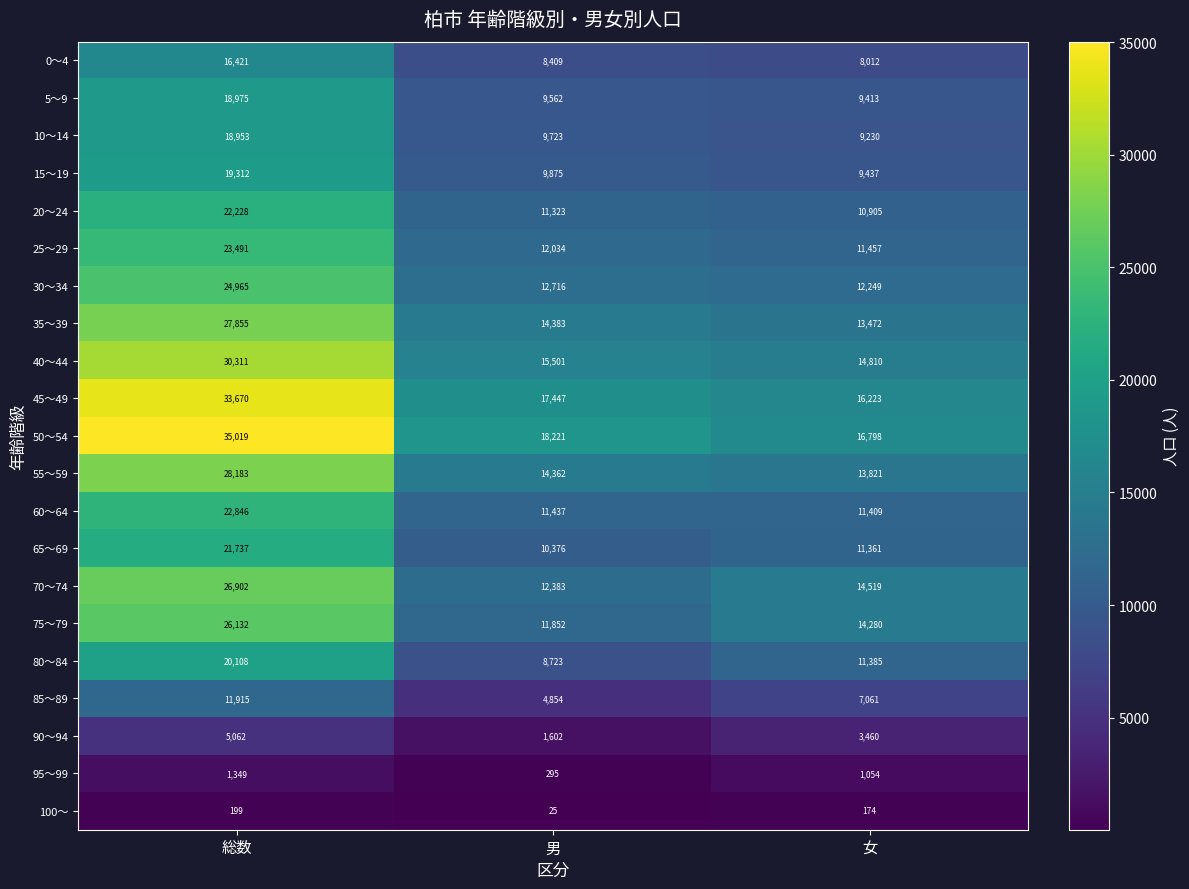

At how many categories does at least one series exceed 7037?

3